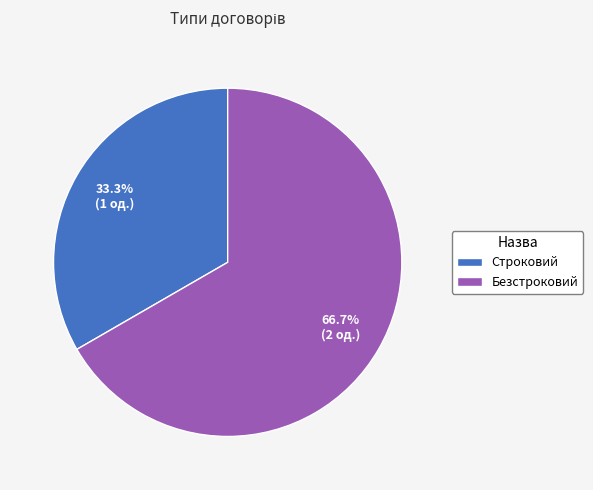

What percentage do Строковий and Безстроковий together represent?

100.0%